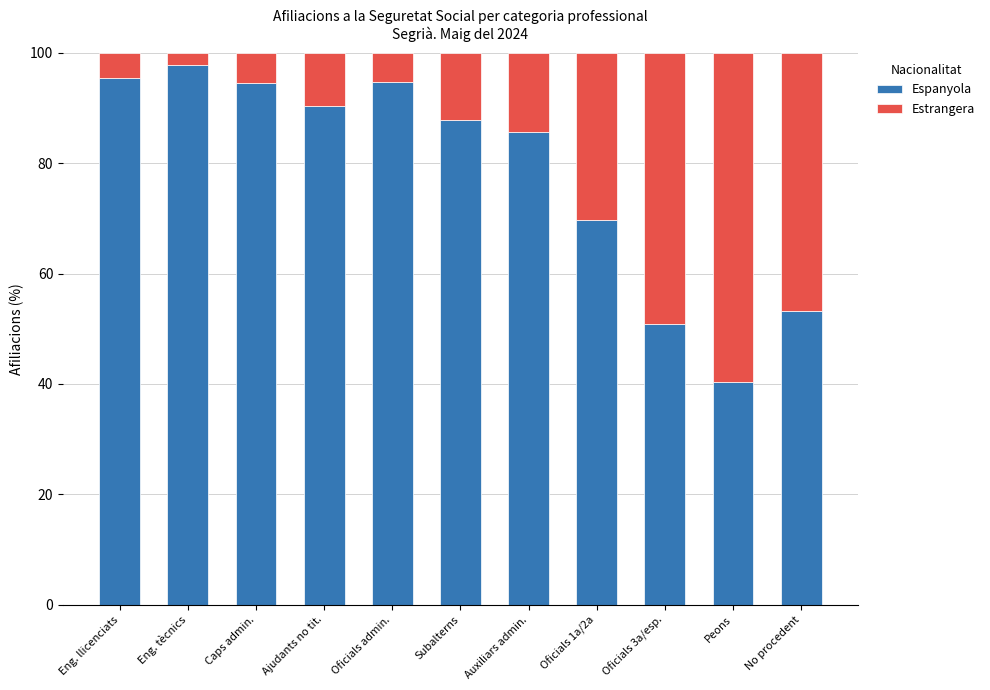

The value of Espanyola at Oficials 1a/2a is 69.8. True or false?

True